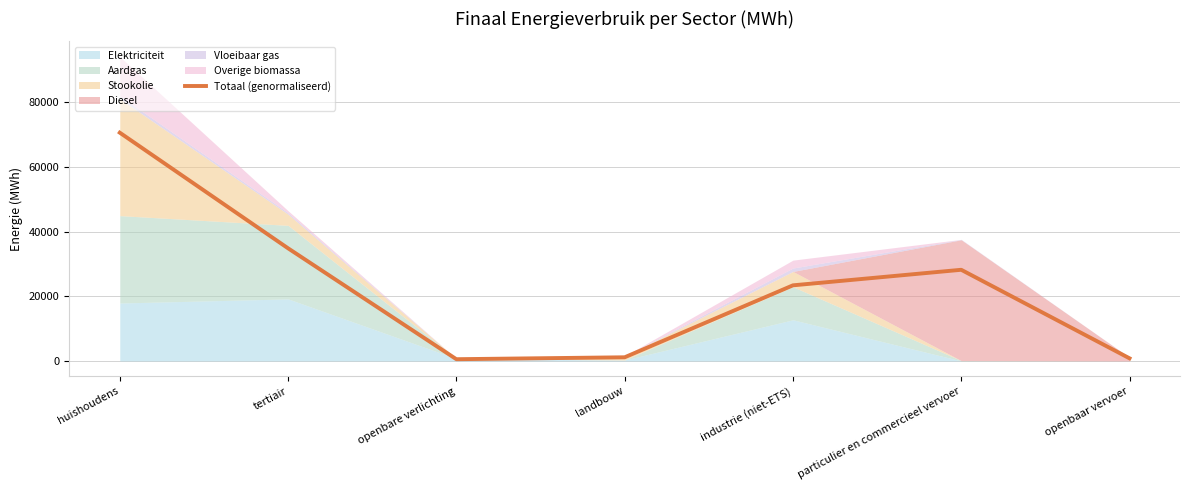

True or false: Totaal (genormaliseerd) has a value of 70582.7 at huishoudens.

True